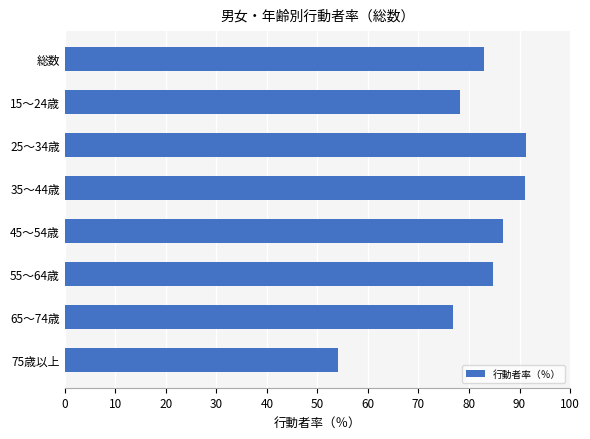

What is the change in value from 45～54歳 to 25～34歳?

+4.6